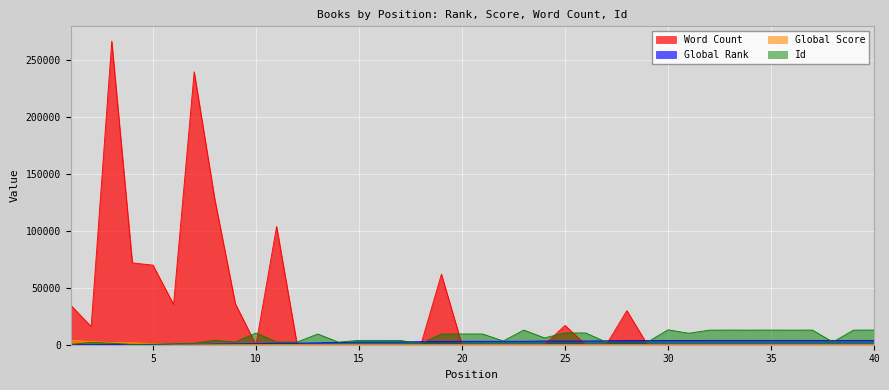

What is the maximum value for Global Score?

4037